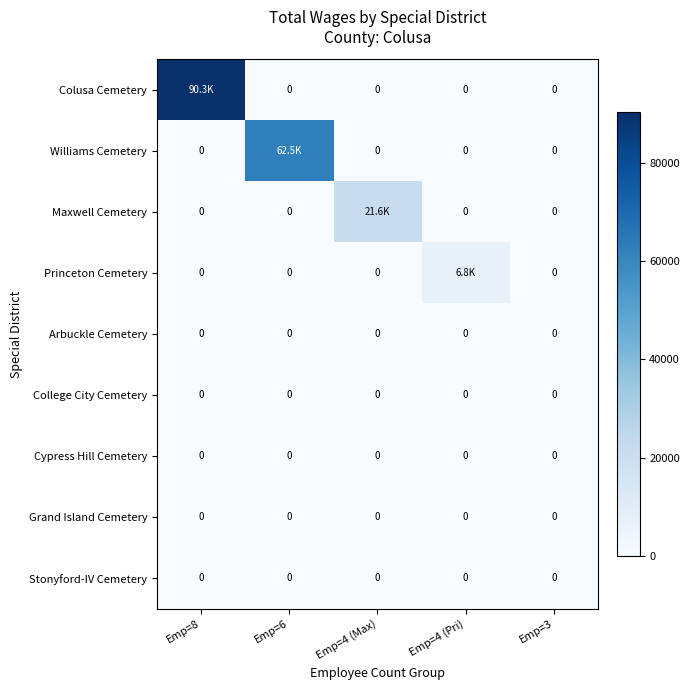

What is the total value across all series at Emp=8?

90328